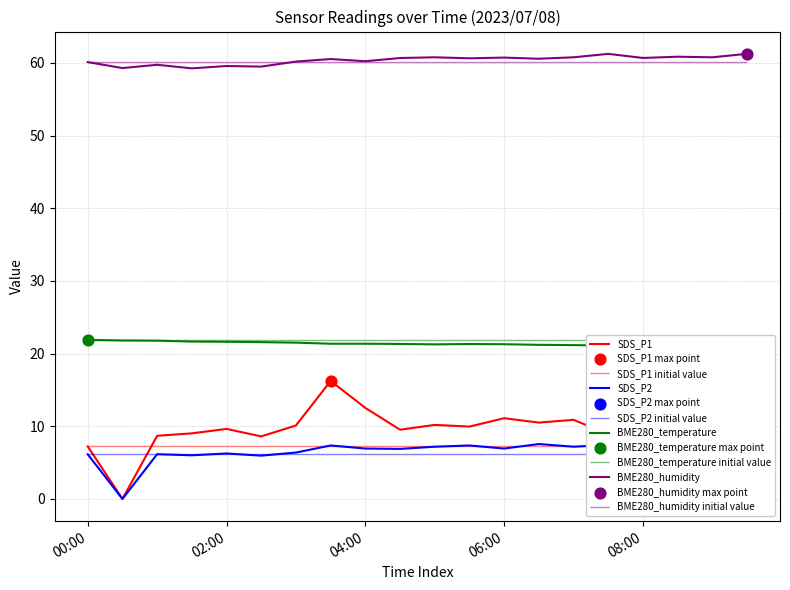

At which category is the sum across all series the highest?

7